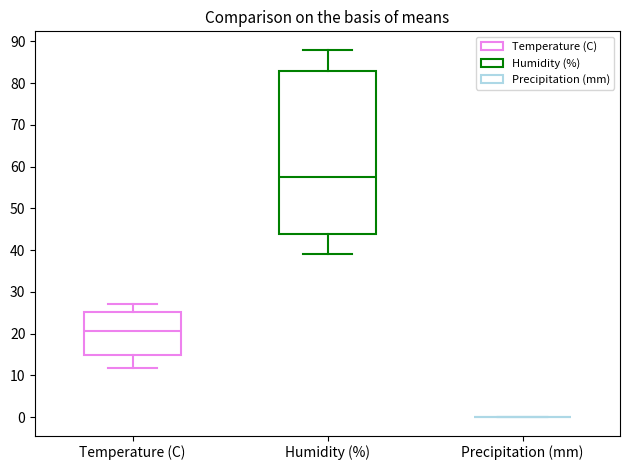

Reading left to right, read every box against the y-axis: the position of its median line, the range the box covers, and the ends of its whiskers. The values are not printed on the chart, so give them approximately, as read against the axis.

Temperature (C): median 21, box 15 to 25, whiskers 12 to 27
Humidity (%): median 58, box 44 to 83, whiskers 39 to 88
Precipitation (mm): box collapsed to a line at 0, whiskers 0 to 0